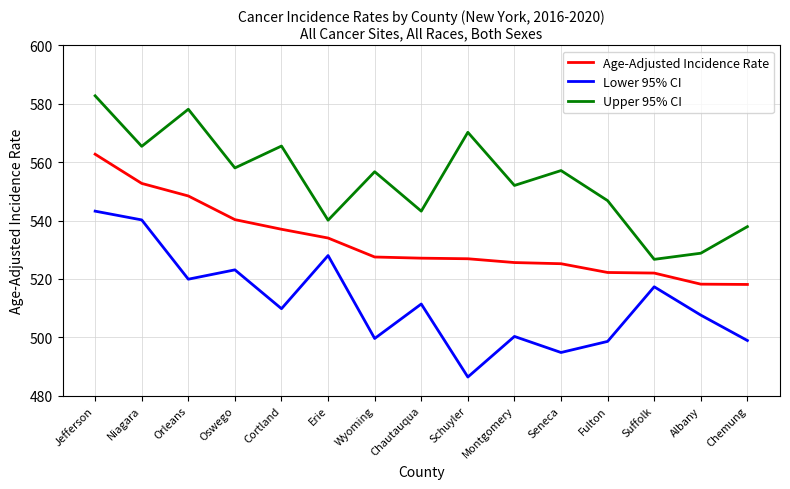

Rank the series at Chemung from lowest to highest value.

Lower 95% CI, Age-Adjusted Incidence Rate, Upper 95% CI